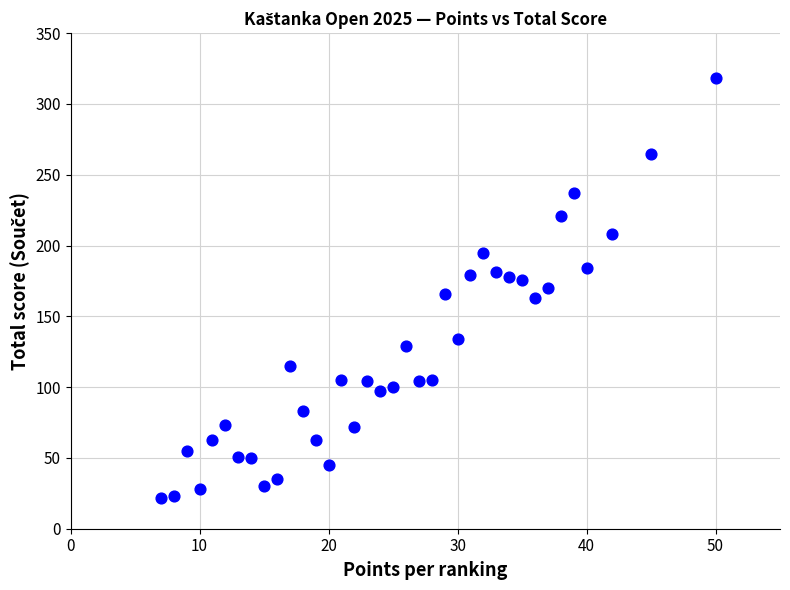

What is the range of Y values (max minus min)?

296